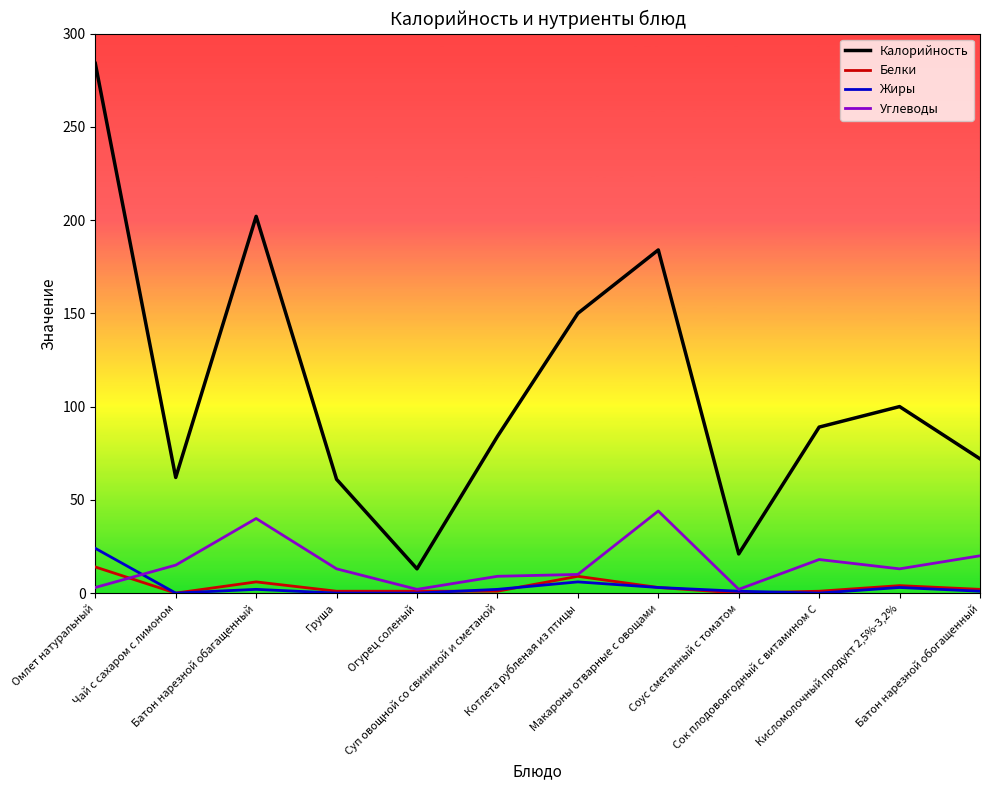

True or false: Жиры and Калорийность cross at least once.

False